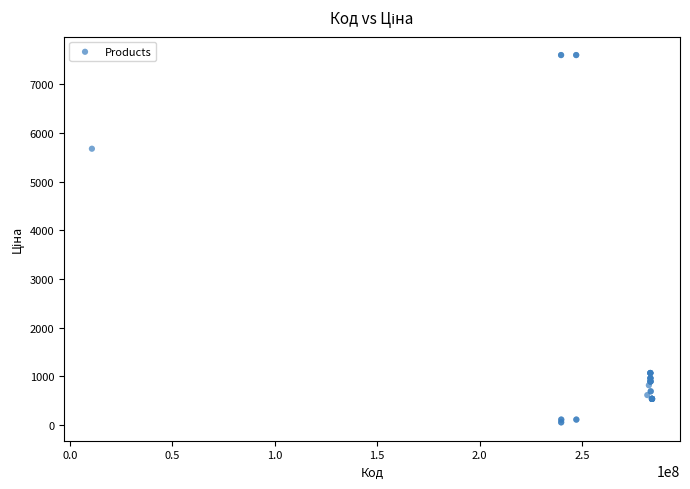

What Y value in the scatter plot is closest to 3826?

5673.8